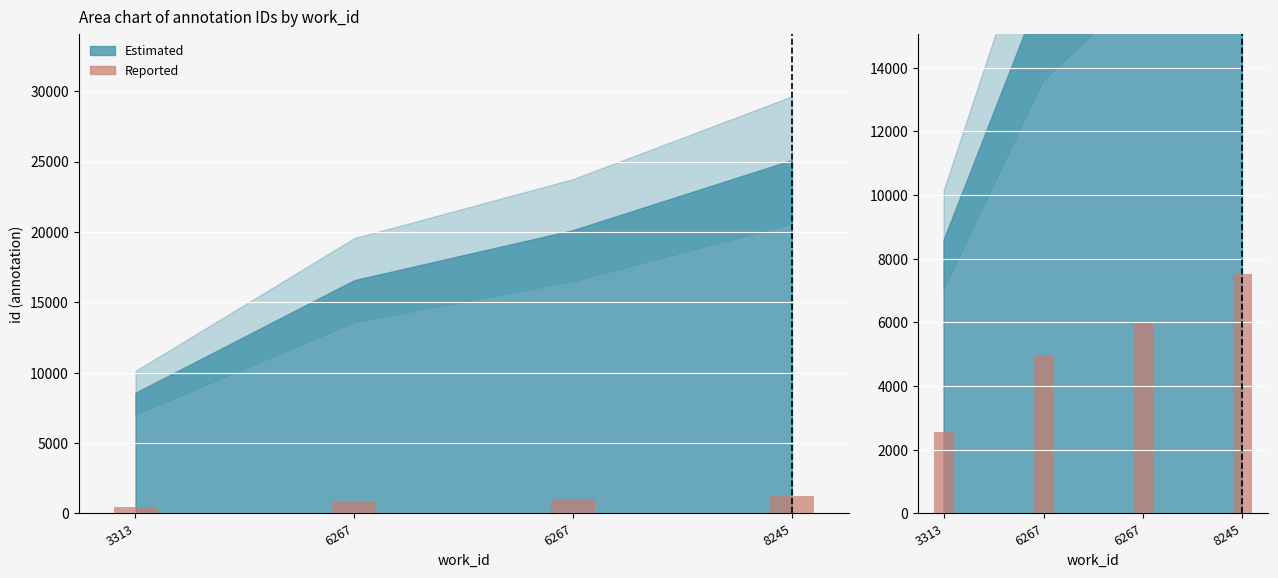

Is it true that the value at 8245 is 12456.3?

False